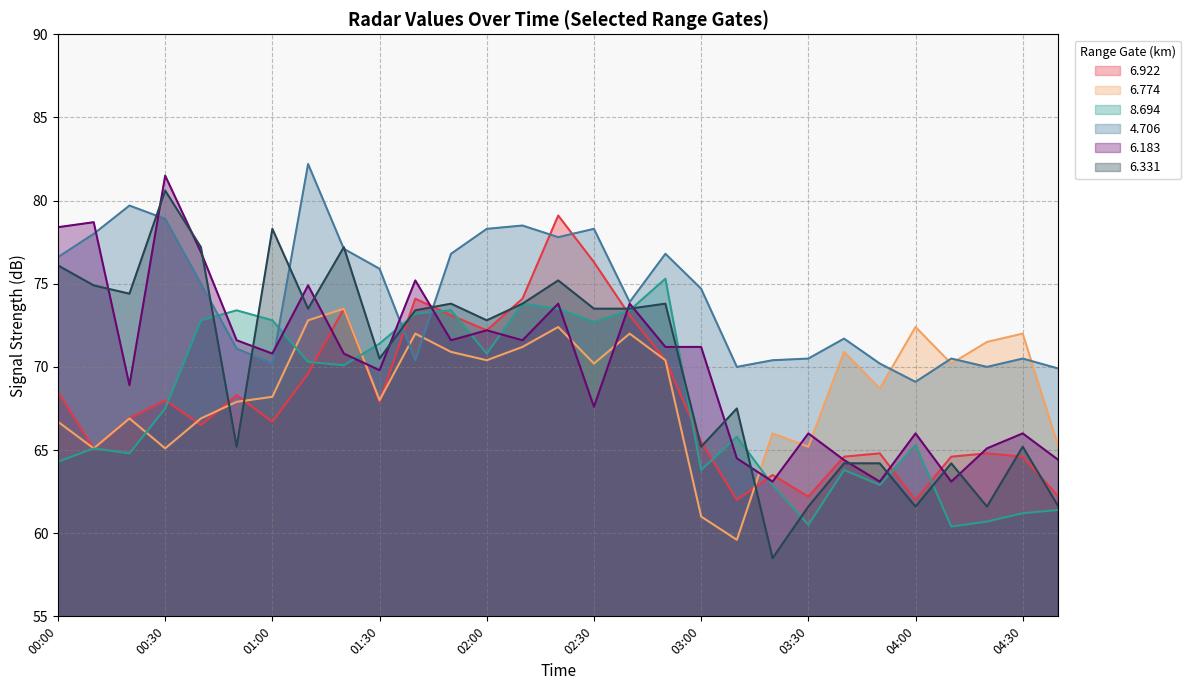

How many lines are shown in the chart?

6